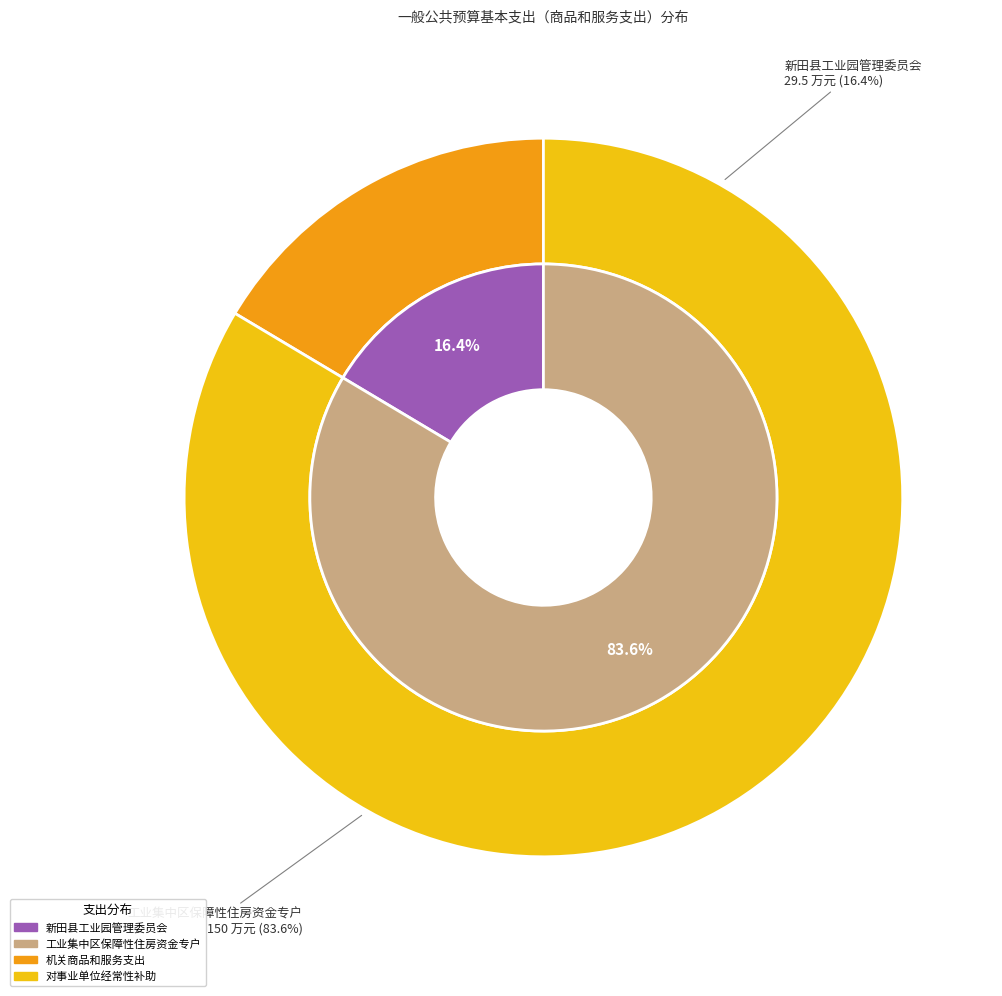

To the nearest percent, what is the combined percentage of 工业集中区保障性住房资金专户 and 新田县工业园管理委员会?

100%